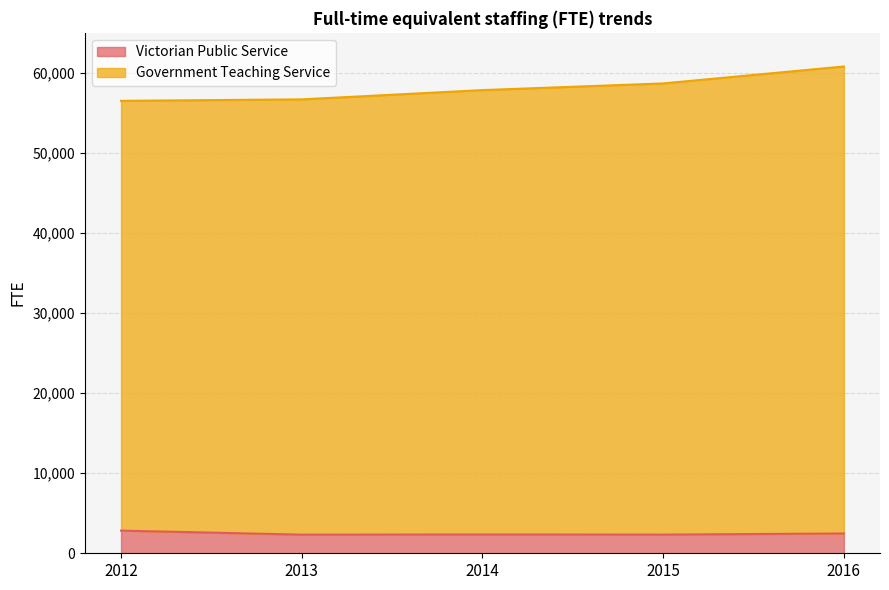

Which series has the largest range (max minus min)?

Government Teaching Service